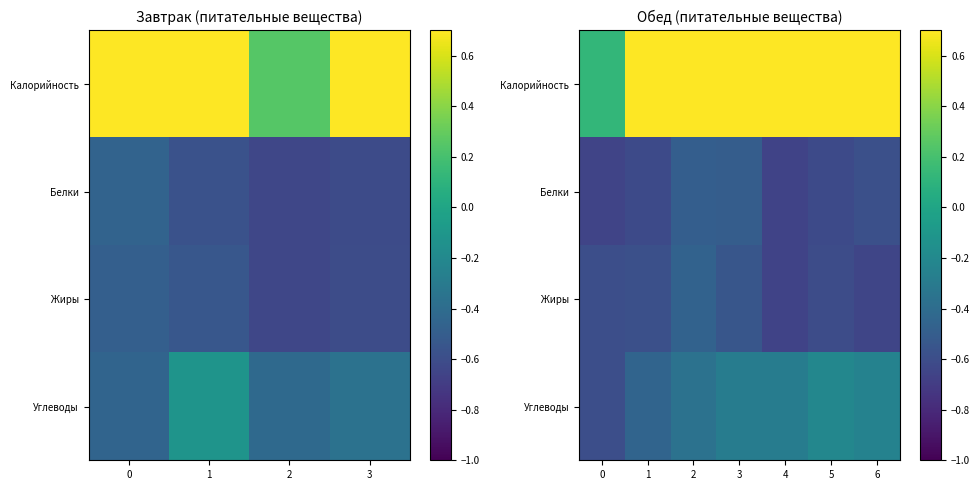

Rank the categories by Углеводы value from highest to lowest.

5, 6, 4, 3, 2, 1, 0